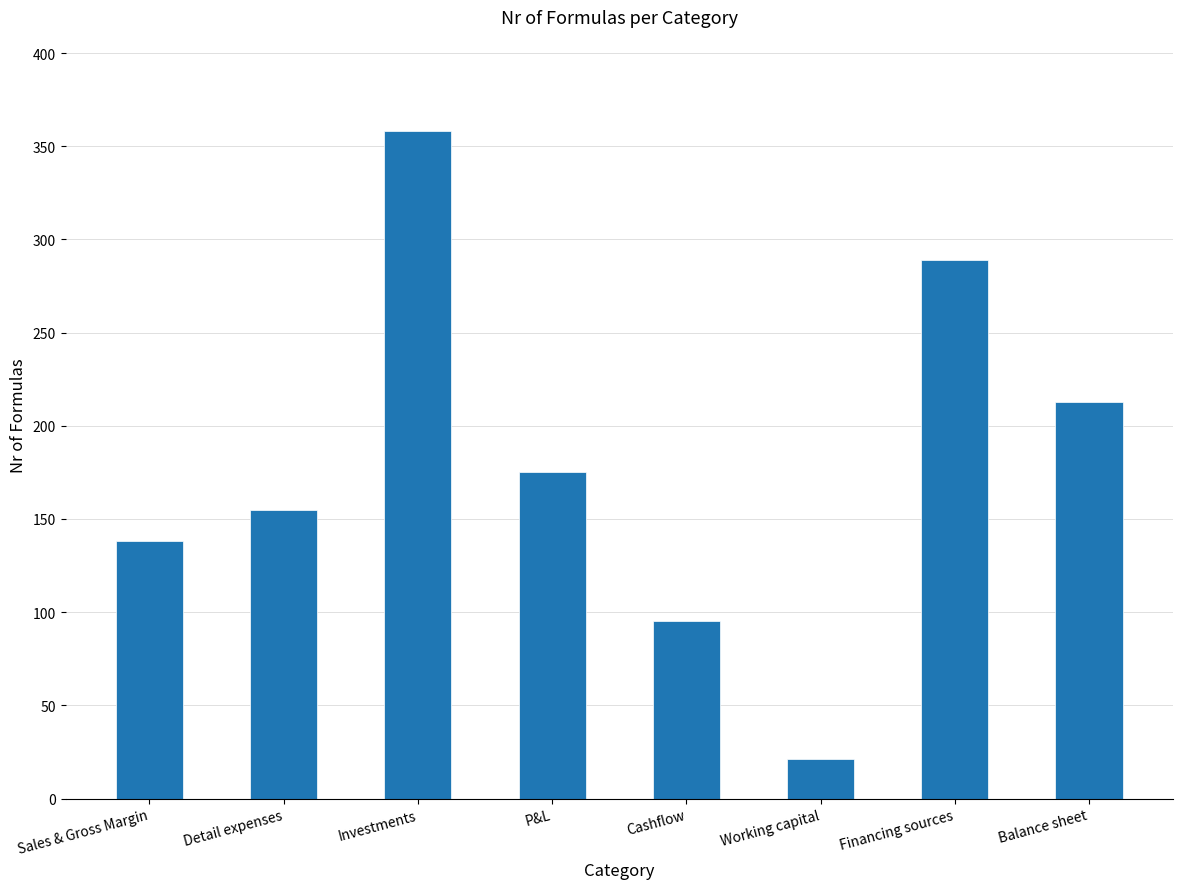

Is it true that the value at Cashflow is 95?

True